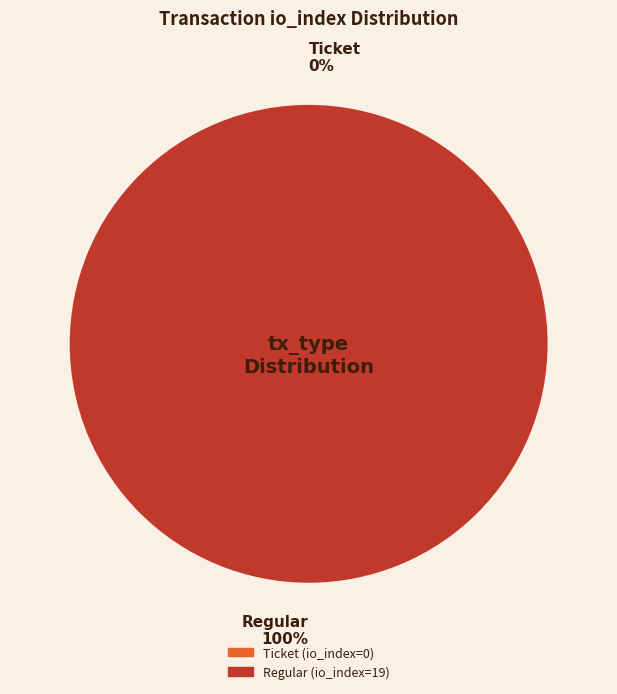

How much of the chart is everything except Ticket (io_index=0)?

100.0%